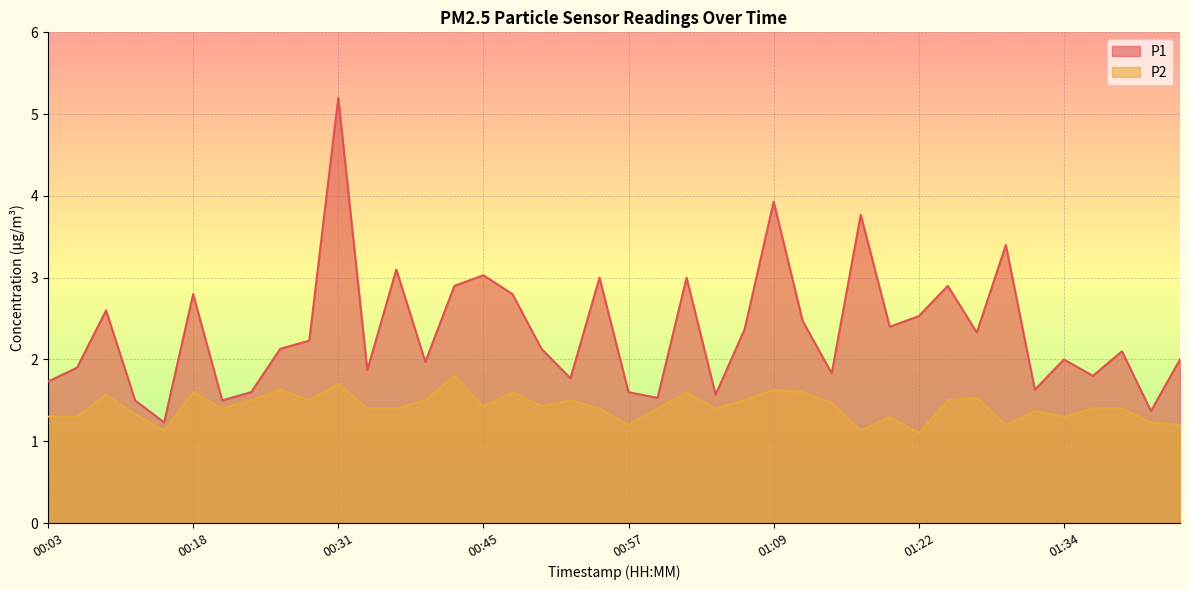

Reading right to left, list all the values displayed in this chart.

P1: 2.0	1.4	2.1	1.8	2.0	1.6	3.4	2.3	2.9	2.5	2.4	3.8	1.8	2.5	3.9	2.4	1.6	3.0	1.5	1.6	3.0	1.8	2.1	2.8	3.0	2.9	2.0	3.1	1.9	5.2	2.2	2.1	1.6	1.5	2.8	1.2	1.5	2.6	1.9	1.7
P2: 1.2	1.2	1.4	1.4	1.3	1.4	1.2	1.5	1.5	1.1	1.3	1.1	1.5	1.6	1.6	1.5	1.4	1.6	1.4	1.2	1.4	1.5	1.4	1.6	1.4	1.8	1.5	1.4	1.4	1.7	1.5	1.6	1.5	1.4	1.6	1.1	1.3	1.6	1.3	1.3